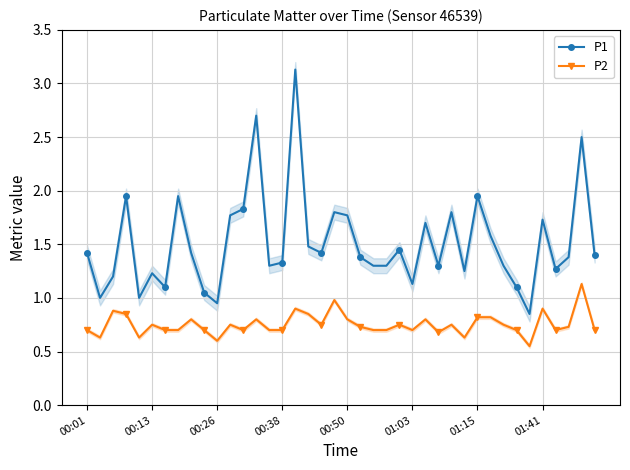

What position from the left is 29?

30